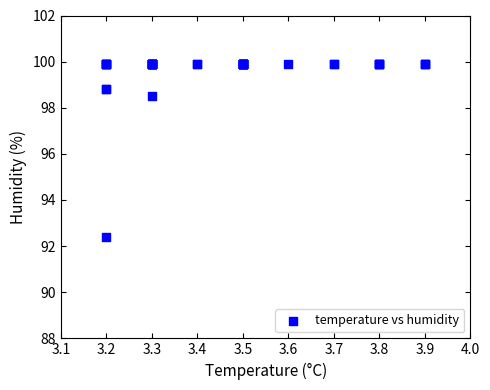

What Y value in the scatter plot is closest to 96?

98.5